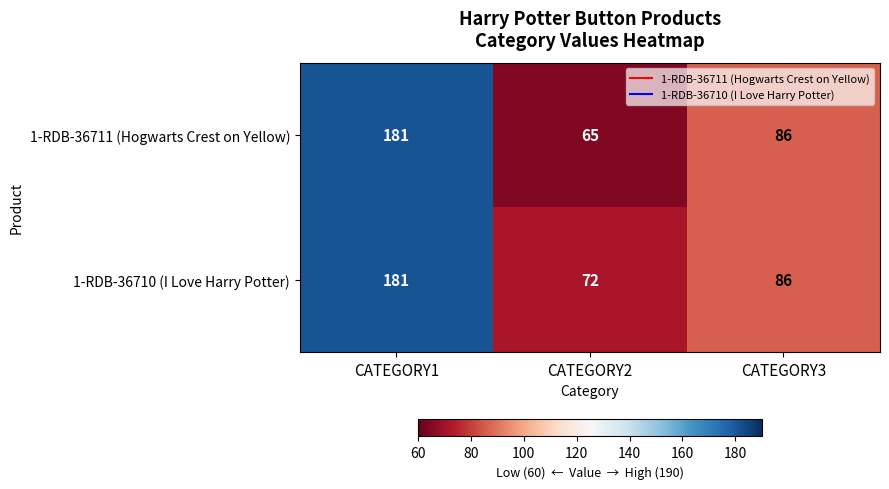

What is the smallest value displayed?

65